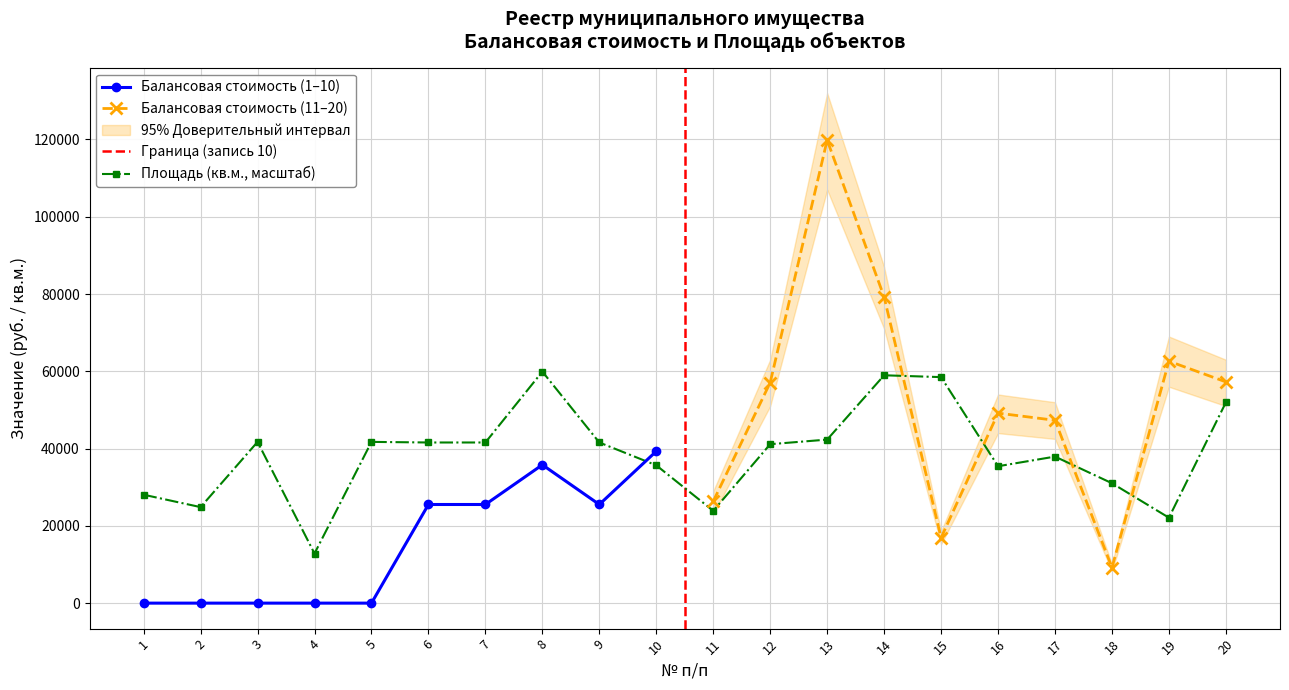

How many data points in Балансовая стоимость are less than 26335?

10